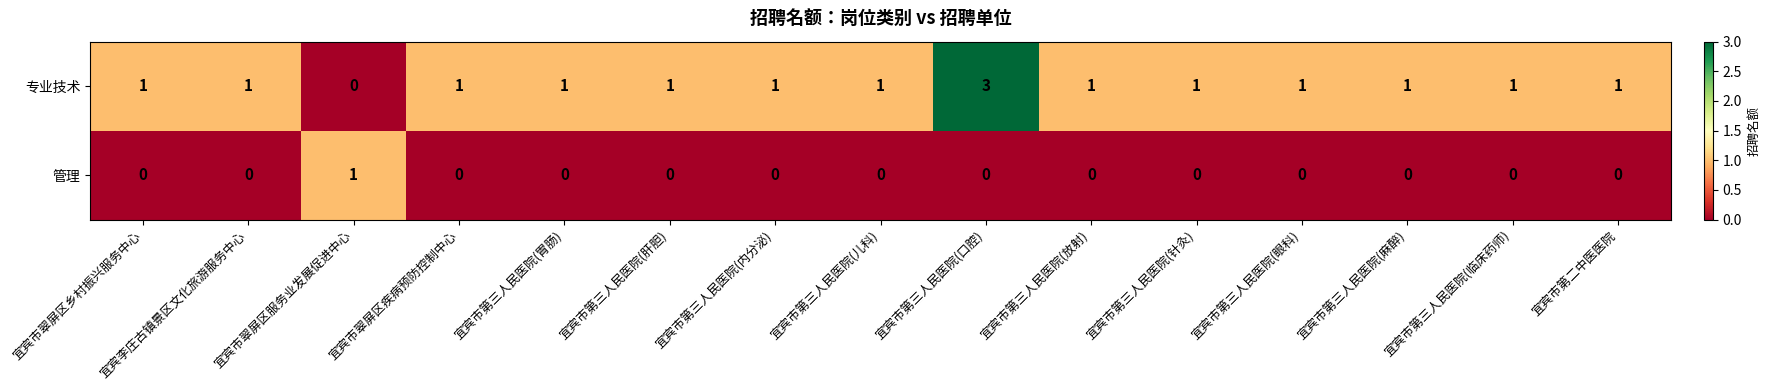

Is the value of 管理 at 宜宾市第二中医医院 greater than the value of 专业技术 at 宜宾市第三人民医院(眼科)?

No